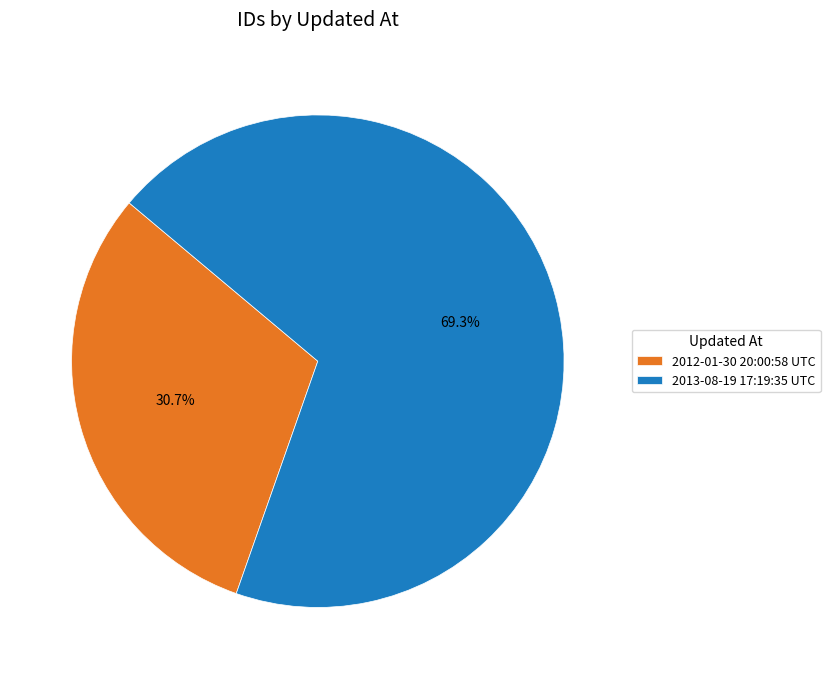

Is it true that 2012-01-30 20:00:58 UTC is 31% of the pie?

True